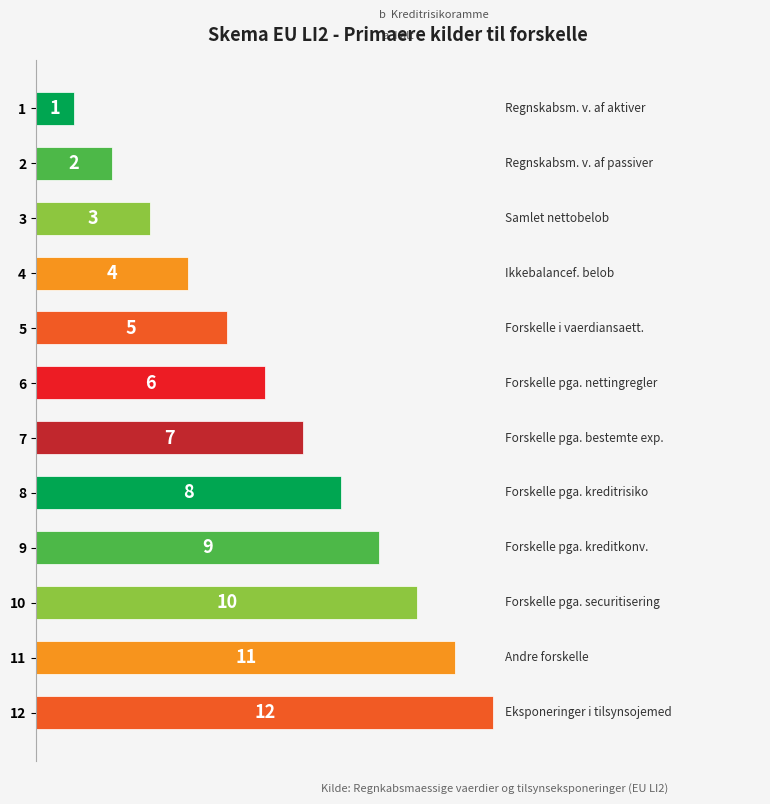

Rank the categories by value from highest to lowest.

12, 11, 10, 9, 8, 7, 6, 5, 4, 3, 2, 1